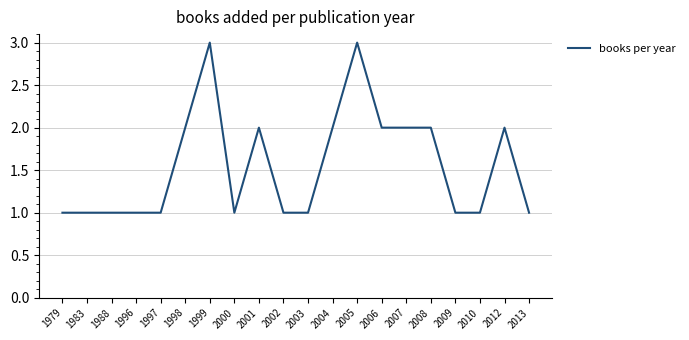

What is the ratio of the value at 1979 to the value at 2004?

0.5